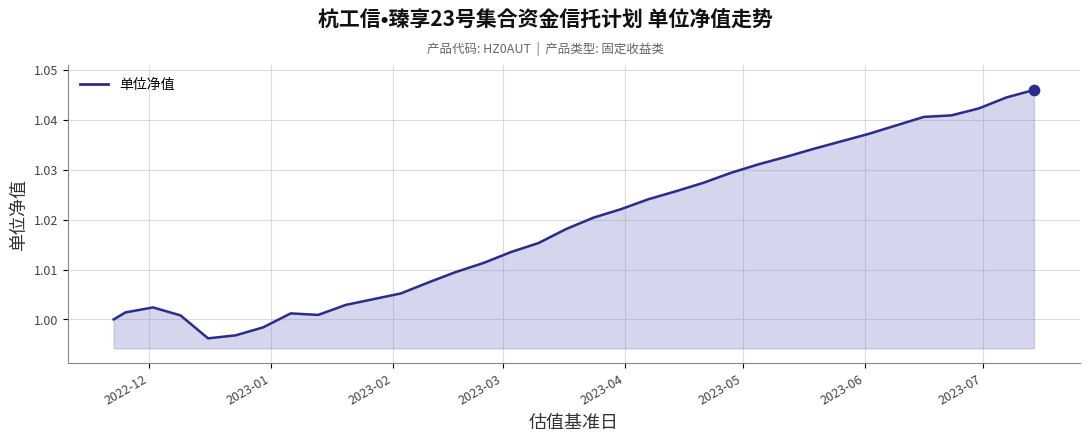

Does the chart have visible grid lines?

Yes